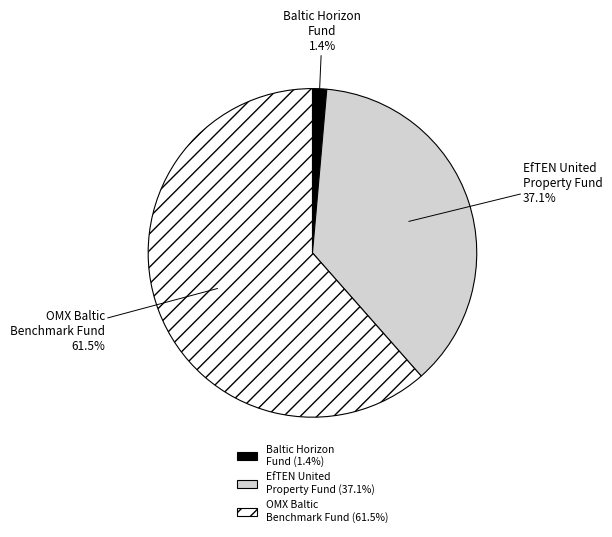

Does EfTEN United Property Fund account for over 50% of the chart?

No